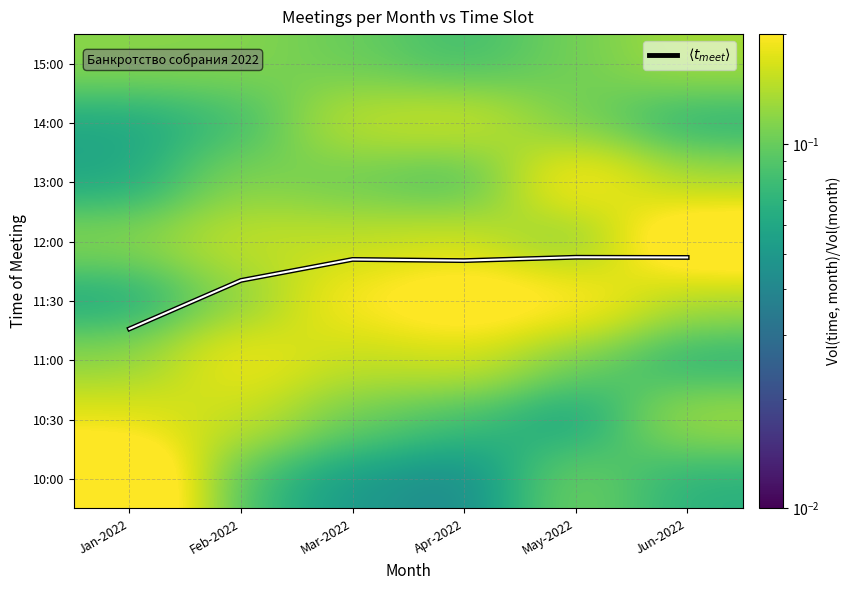

Which category has the lowest value across all series?

Apr-2022